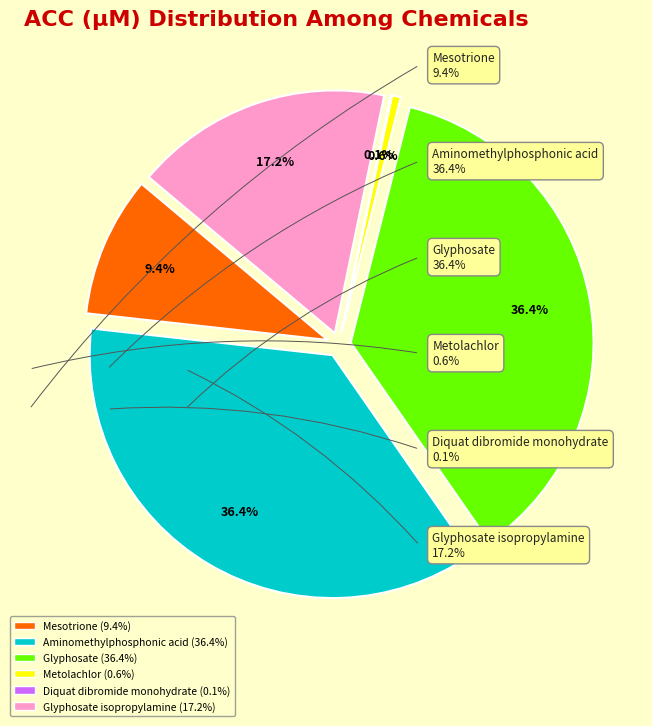

What percentage is NOT represented by Glyphosate isopropylamine?

82.8%